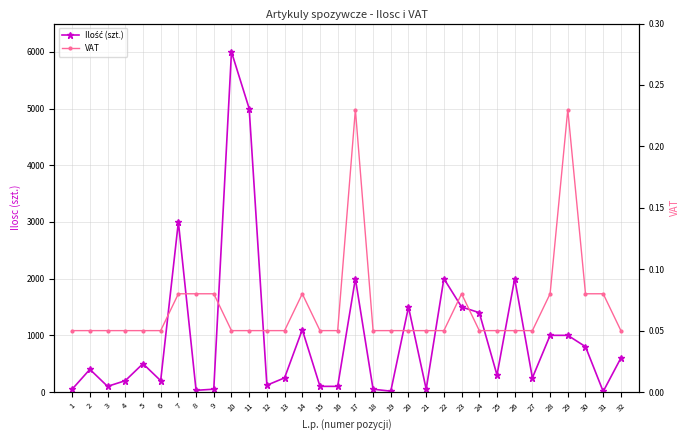

Does the chart display data point markers on the line(s)?

Yes